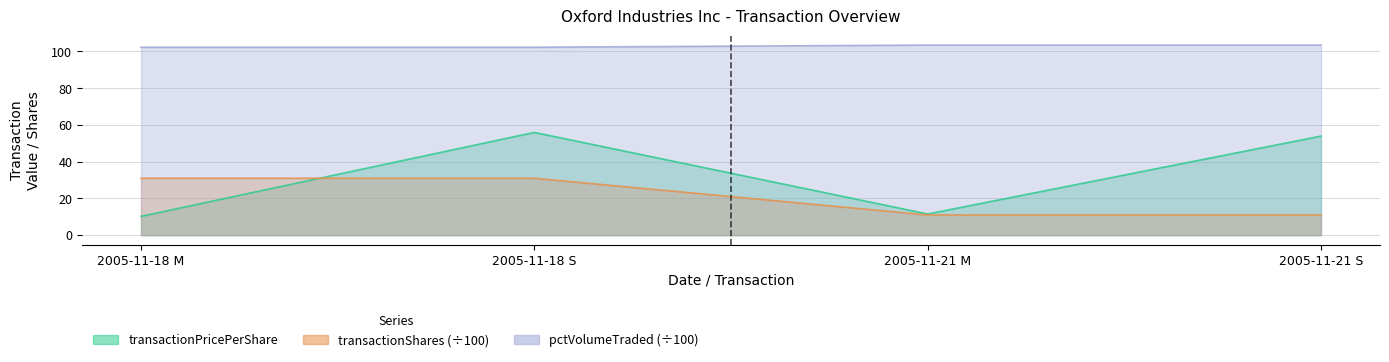

What are all the series names shown in the legend?

transactionPricePerShare, transactionShares, pctVolumeTraded